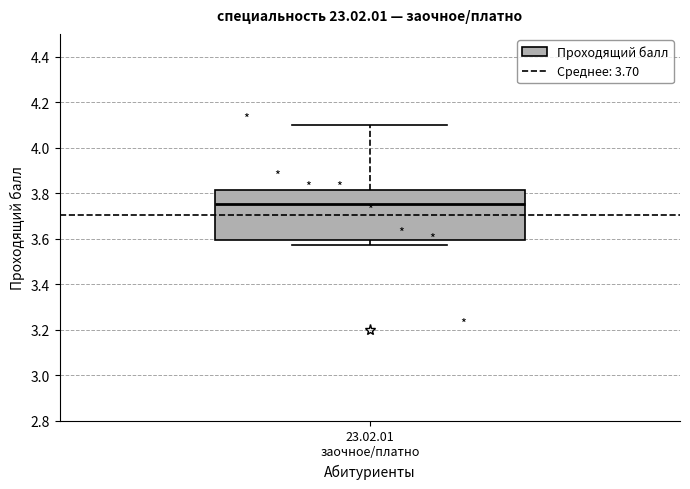

Transcribe this box plot: give where the median line is, the range the box spans, and where the two whiskers end, as read against the y-axis. The values are not printed on the chart, so give them approximately, as read against the axis.

median 3.76, box 3.60 to 3.82, whiskers 3.58 to 4.10